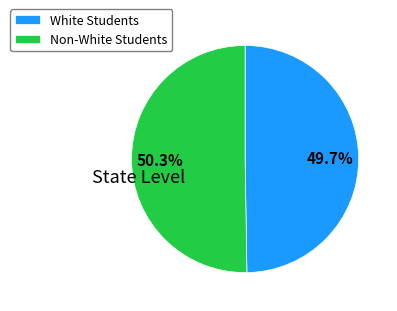

How many slices are in this pie chart?

2